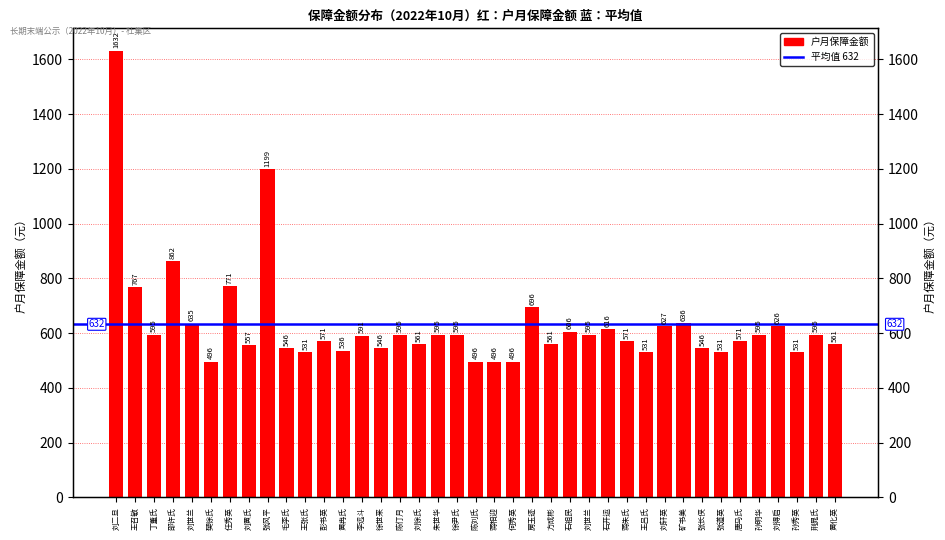

How many data points are above 591?

19